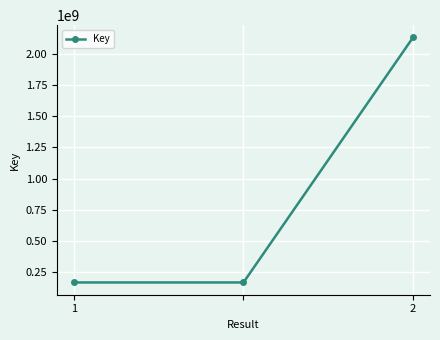

Count the values in the range 167220819 to 2130385948.

3